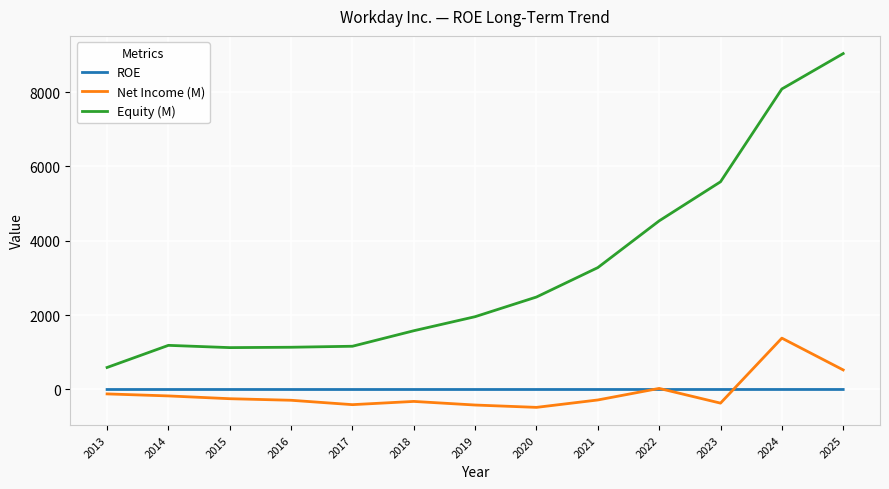

True or false: ROE and Equity (M) intersect in this chart.

False